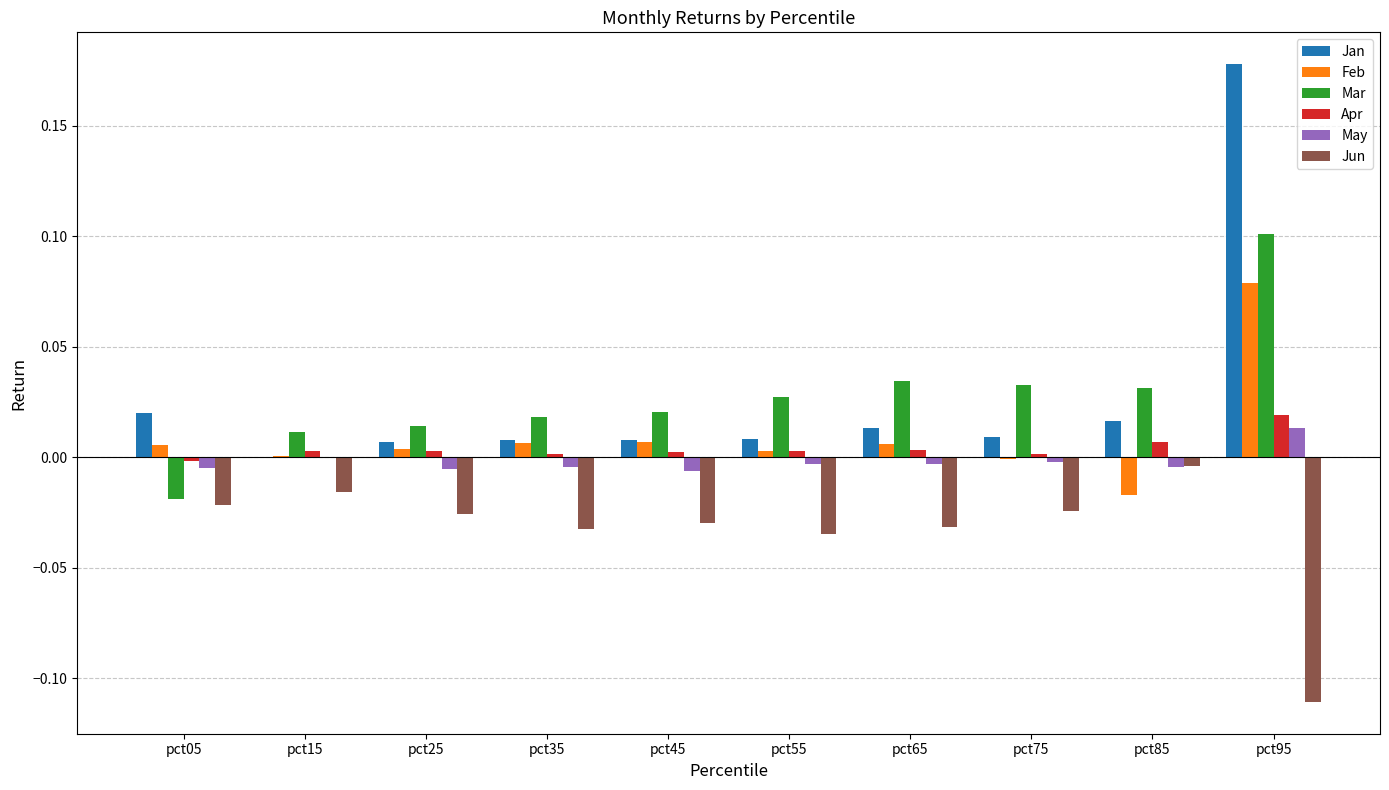

Is it true that Mar equals 0.1 at pct95?

True